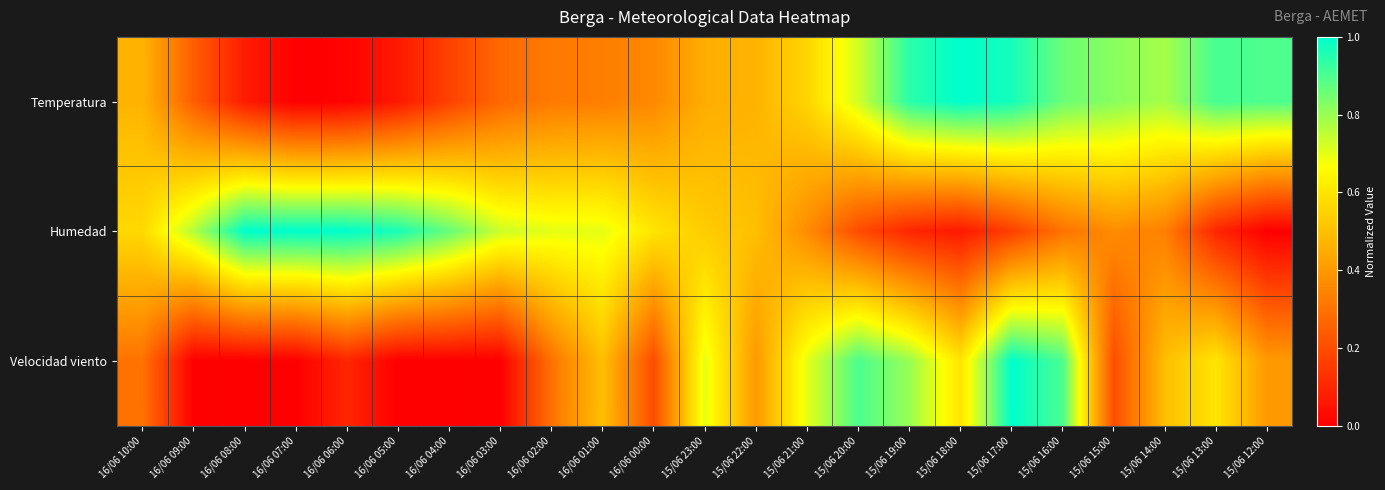

How many categories are shown in the chart?

23